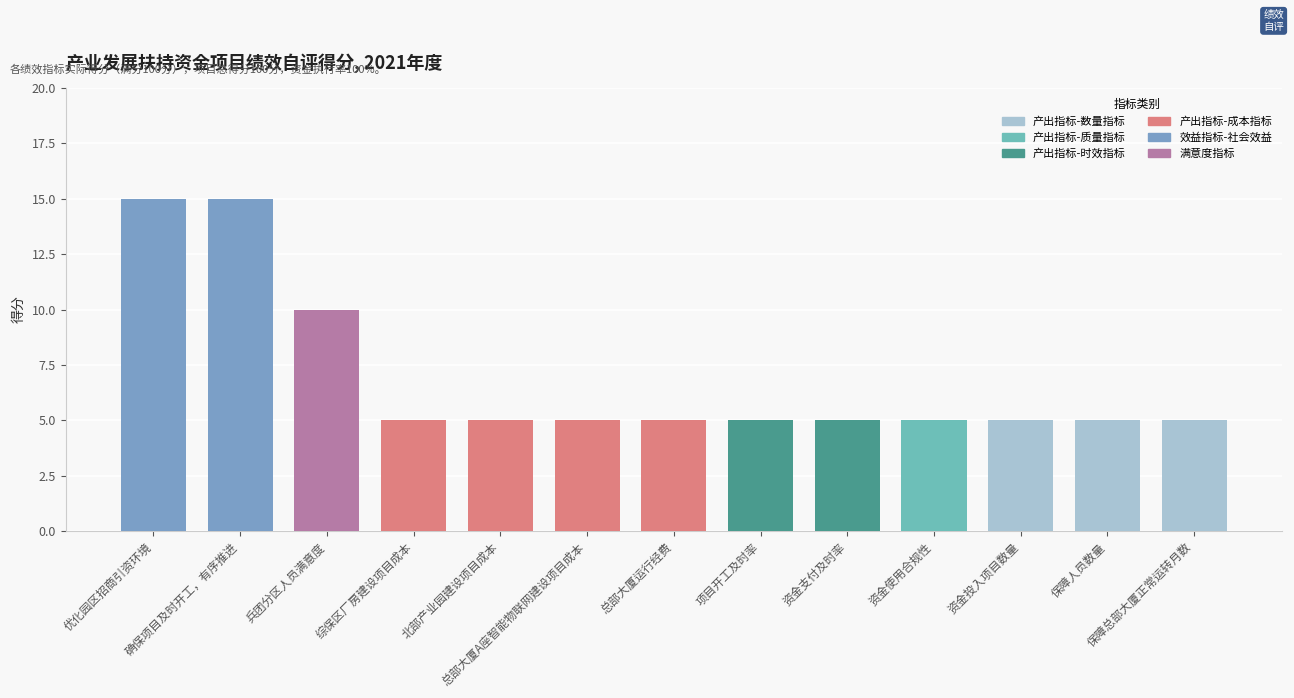

What is the value of the 7th bar from the left?

5